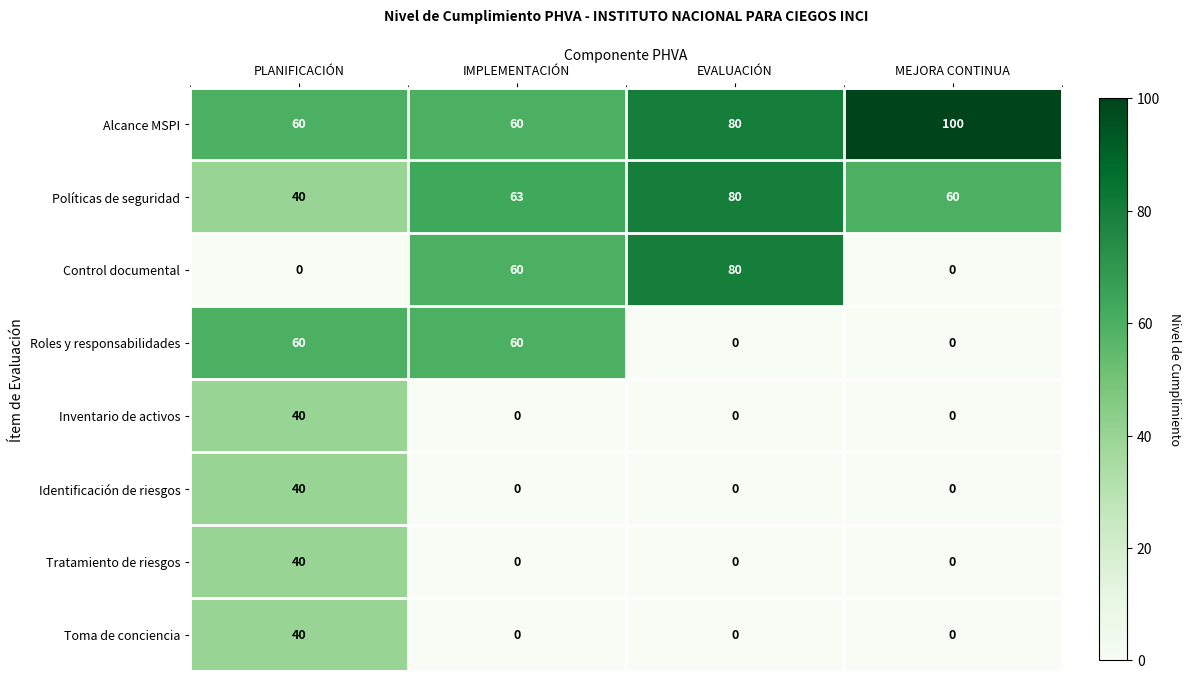

Is it true that Control documental equals 80 at EVALUACIÓN?

True